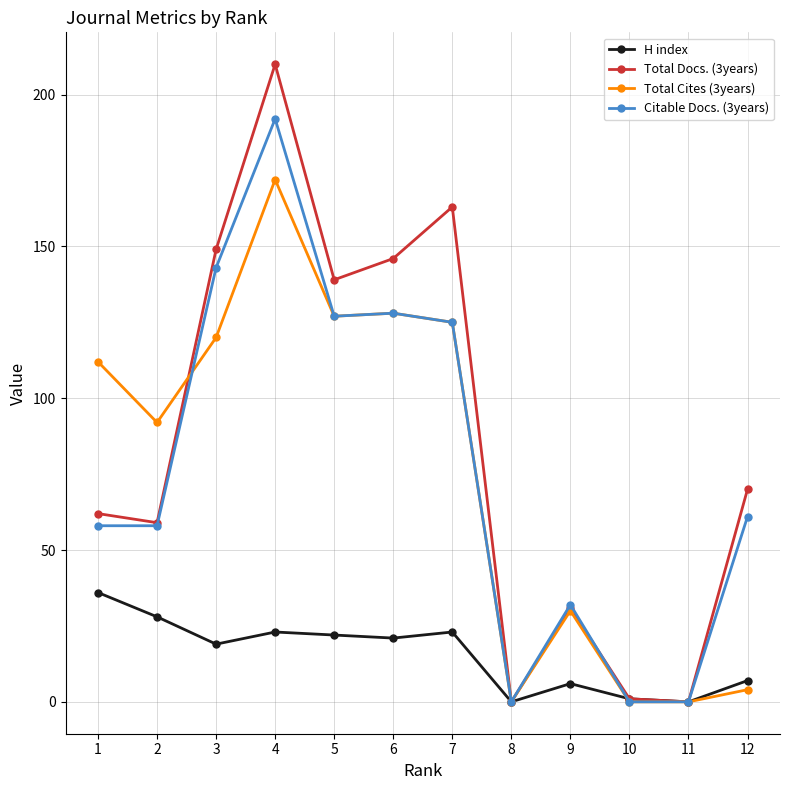

What is the maximum value for H index?

36